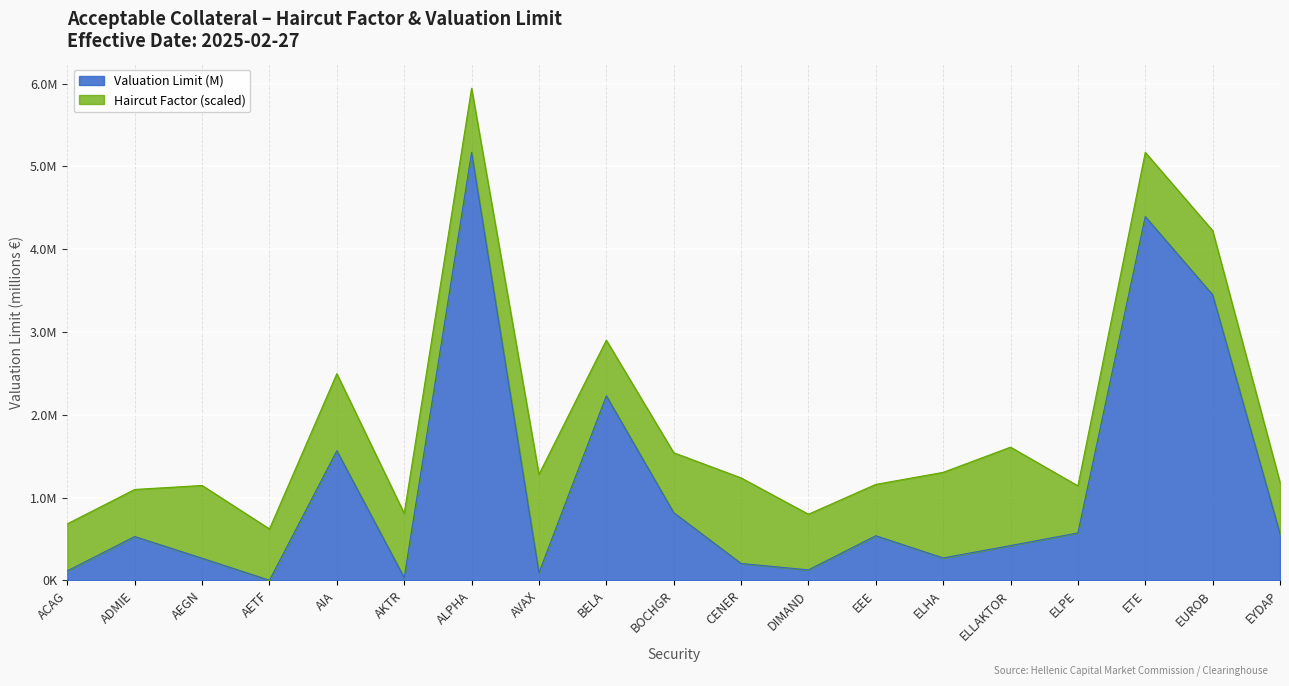

What is the difference between the values at ELLAKTOR and ALPHA?

4.7